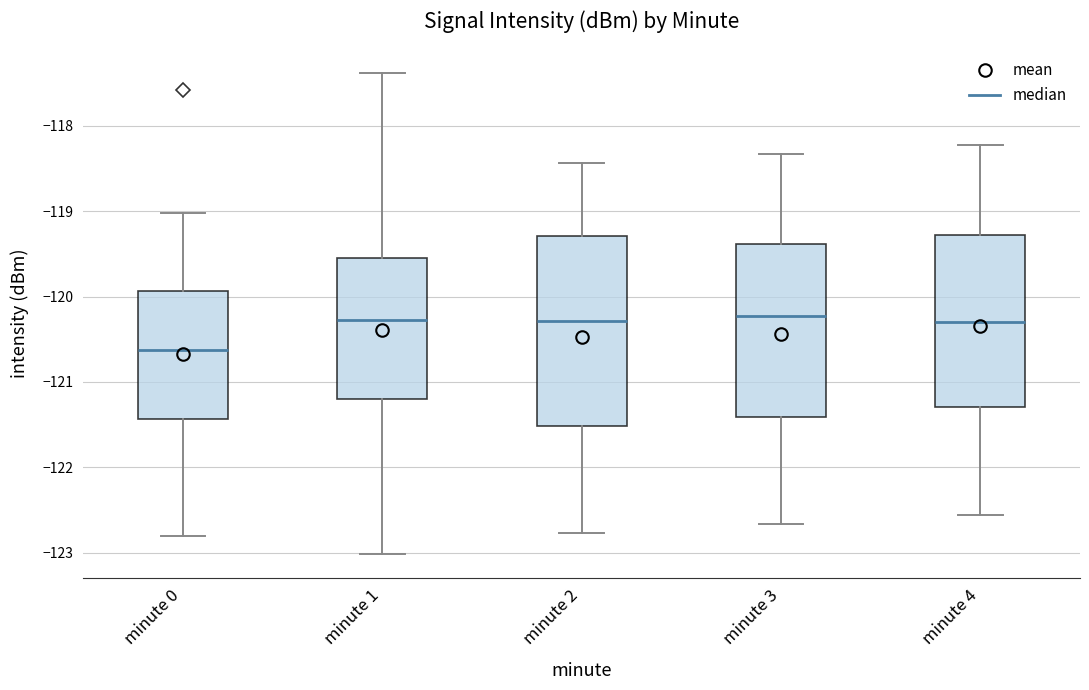

Reading left to right, transcribe this box plot: for each box, give where its median line is, the range the box spans, and where its two whiskers end, as read against the y-axis. The values are not printed on the chart, so give them approximately, as read against the axis.

minute 0: median -120.6, box -121.4 to -119.9, whiskers -122.8 to -119.0
minute 1: median -120.3, box -121.2 to -119.5, whiskers -123.0 to -117.4
minute 2: median -120.3, box -121.5 to -119.3, whiskers -122.8 to -118.4
minute 3: median -120.2, box -121.4 to -119.4, whiskers -122.7 to -118.3
minute 4: median -120.3, box -121.3 to -119.3, whiskers -122.6 to -118.2